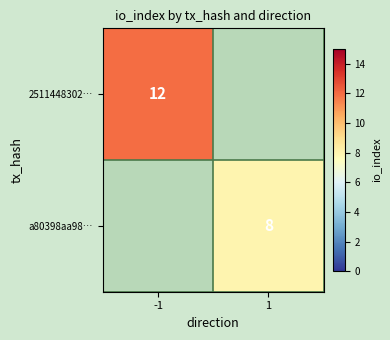

The 2511448302… series shows 12 at -1. True or false?

True